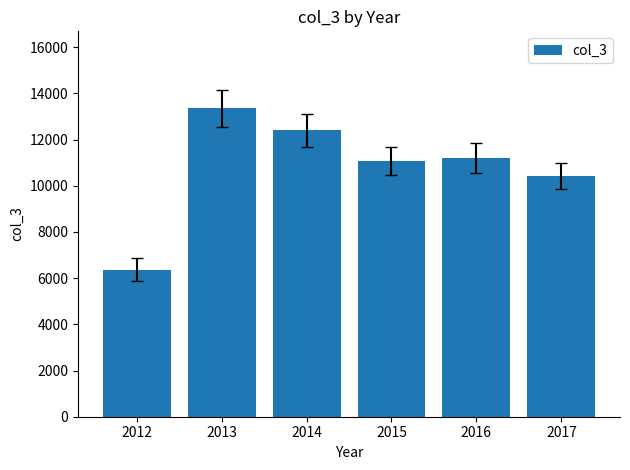

Reading right to left, what are all the values shown in this chart?

10427	11214	11082	12400	13352	6373